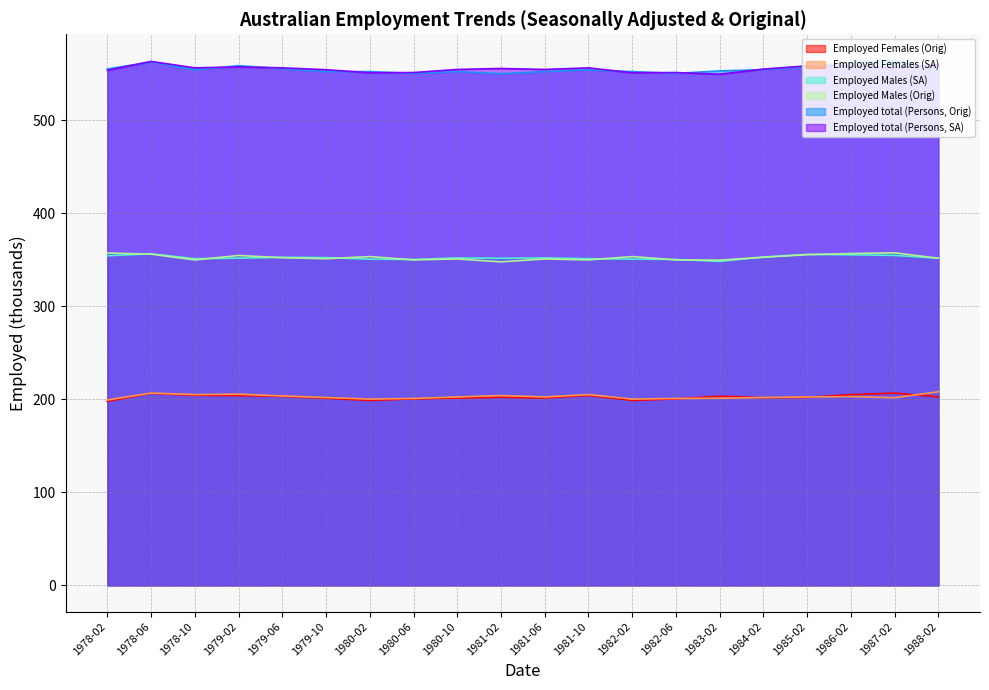

Between 1988-02 and 1984-02, which is larger?

1988-02